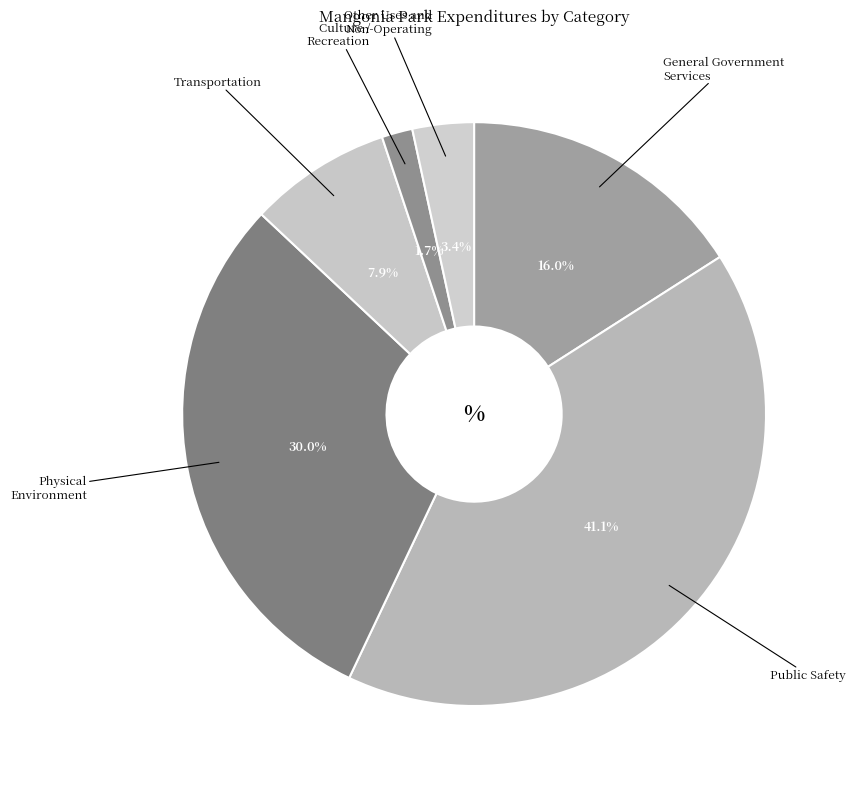

Rank the categories by value from highest to lowest.

Public Safety, Physical Environment, General Government Services, Transportation, Other Uses and Non-Operating, Culture / Recreation